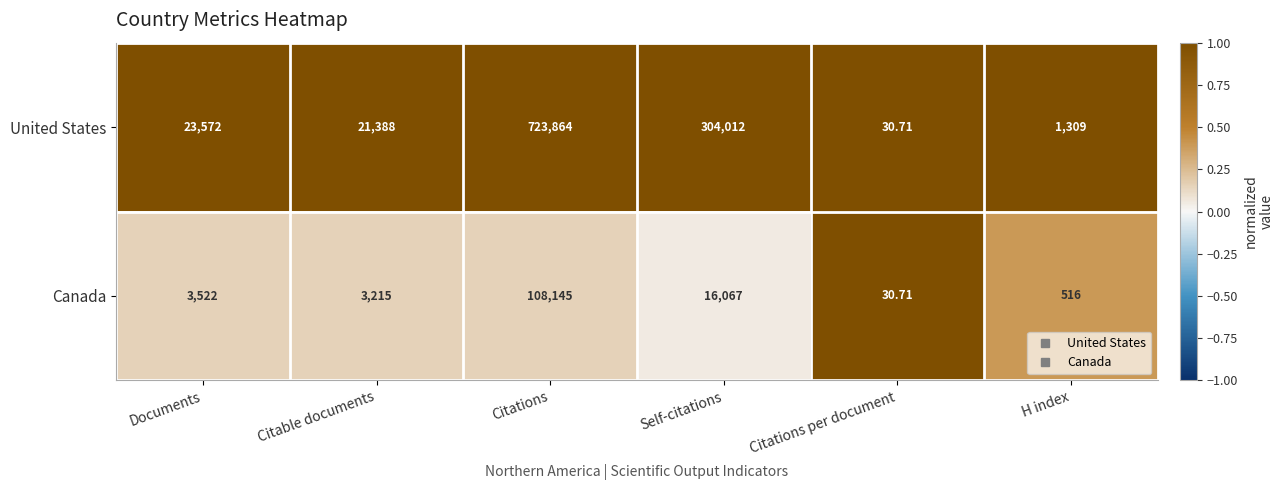

Rank the series by their maximum value, from highest to lowest.

United States, Canada